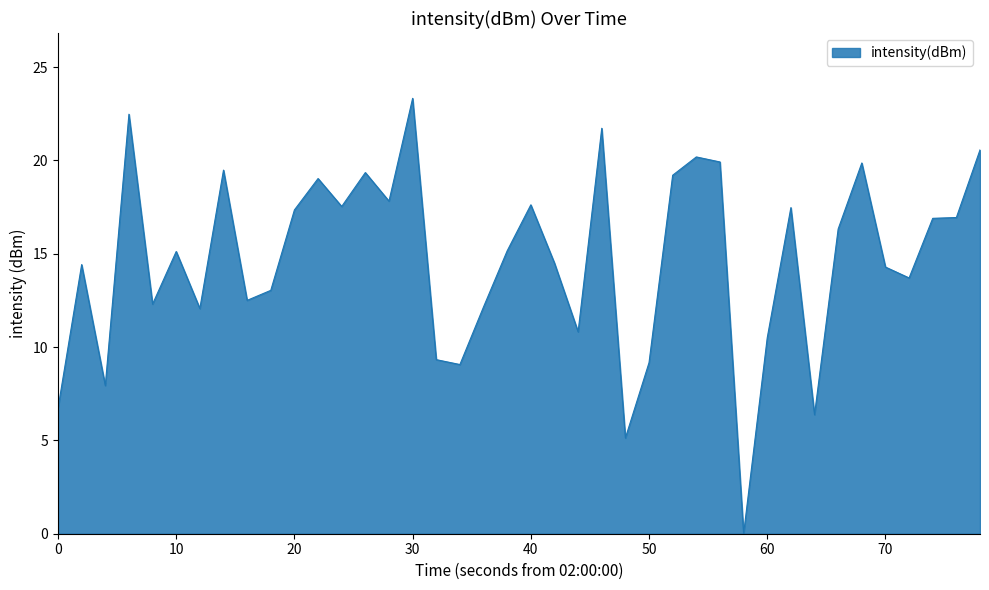

What is the greatest value displayed?

23.3